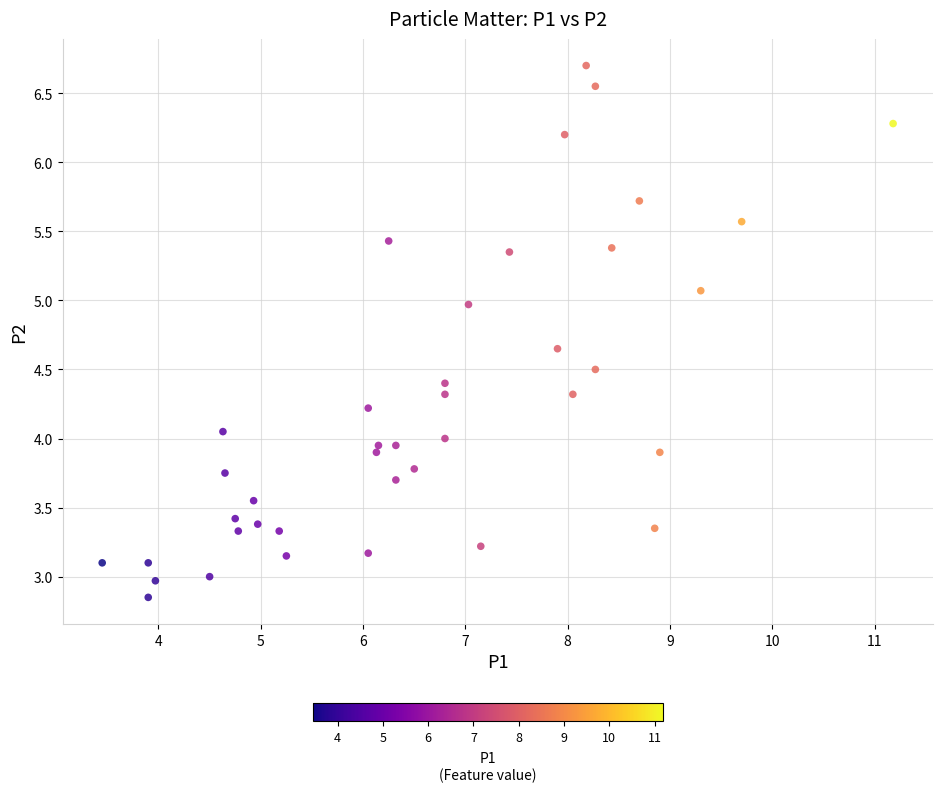

What is the range of X values (max minus min)?

7.7